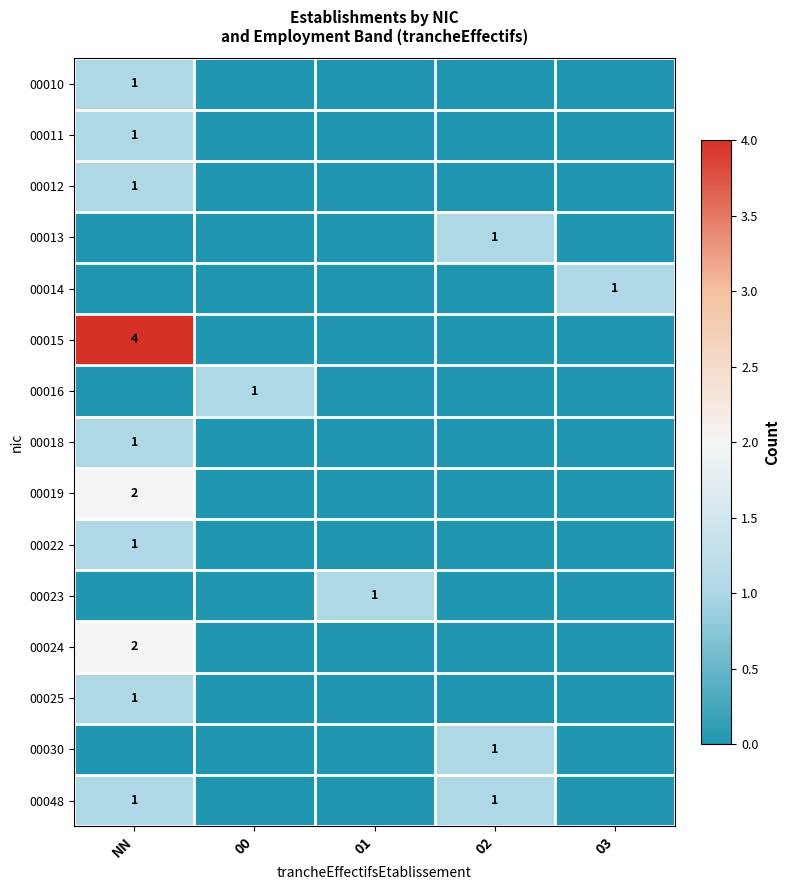

What is the difference between the highest and lowest values at NN?

4